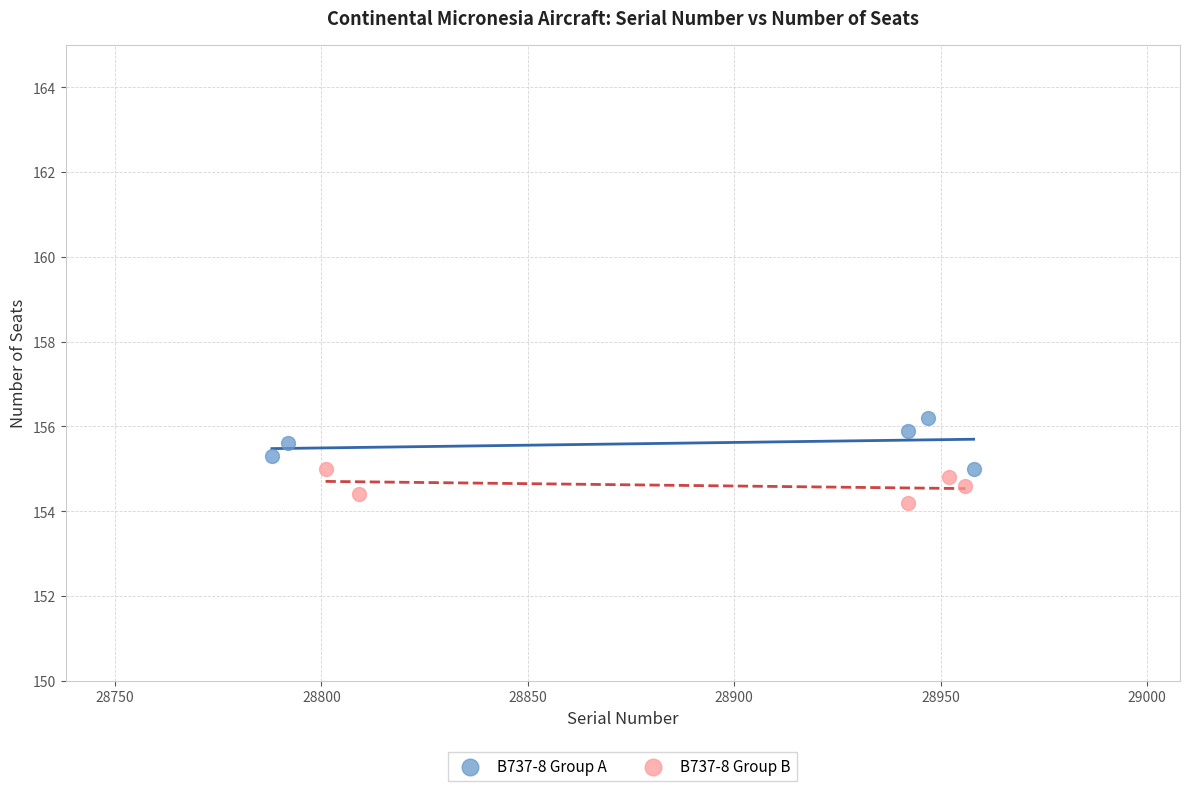

Which series has the widest spread of Y values?

B737-8 Group A